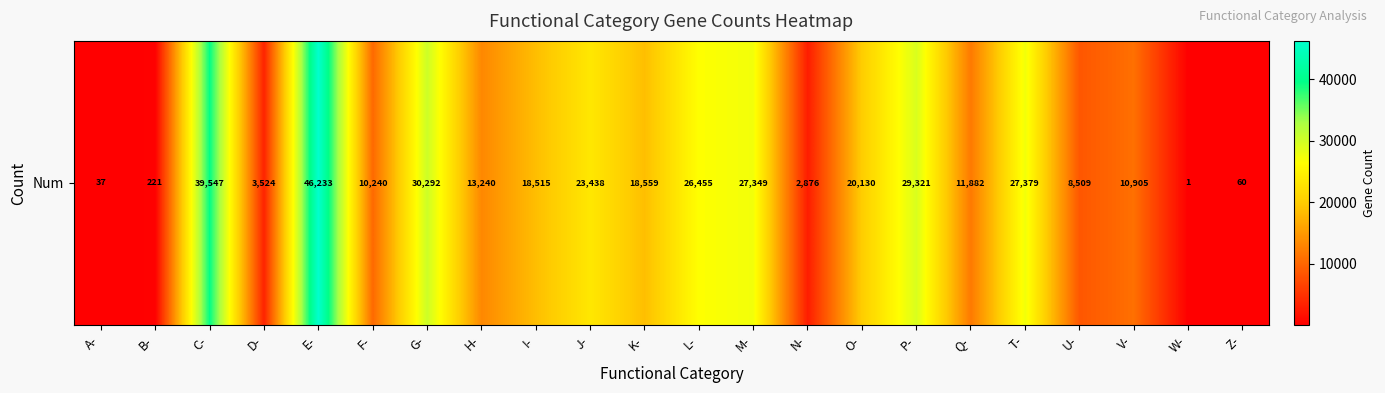

Rank the categories by value from highest to lowest.

E-, C-, G-, P-, T-, M-, L-, J-, O-, K-, I-, H-, Q-, V-, F-, U-, D-, N-, B-, Z-, A-, W-